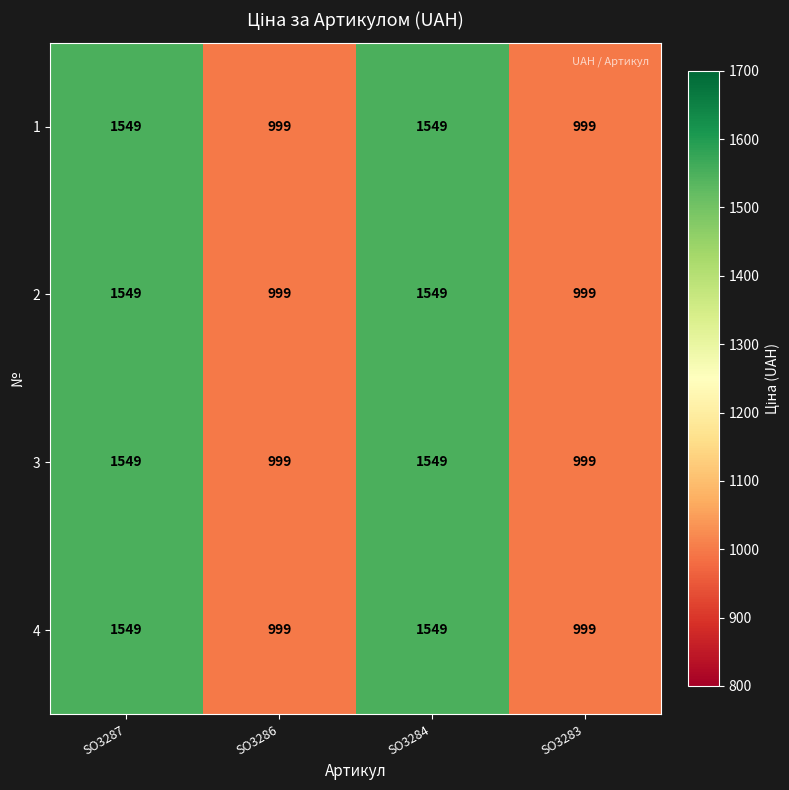

What is the difference between the maximum and minimum values in the 3 series?

550